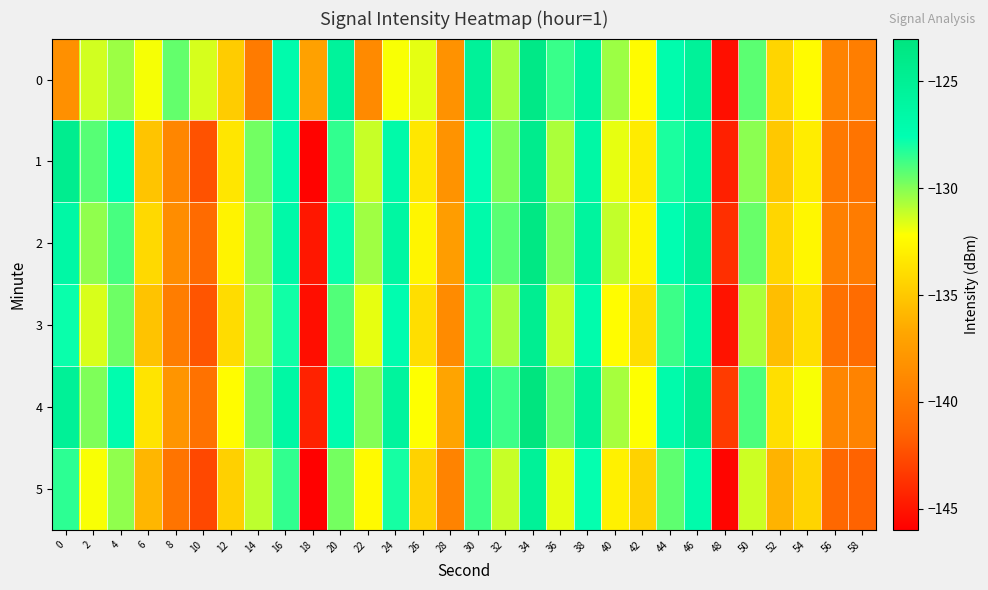

Reading left to right, transcribe all the data shown in this chart.

0: 0=-138.3	2=-131.4	4=-130.4	6=-132.0	8=-129.4	10=-131.5	12=-134.8	14=-139.9	16=-127.0	18=-137.1	20=-125.6	22=-138.8	24=-132.1	26=-131.7	28=-138.2	30=-125.4	32=-130.6	34=-123.8	36=-128.6	38=-125.8	40=-130.4	42=-132.4	44=-127.2	46=-125.4	48=-145.2	50=-129.2	52=-134.3	54=-132.4	56=-139.3	58=-139.6
1: 0=-124.5	2=-129.2	4=-127.7	6=-135.2	8=-139.0	10=-142.2	12=-133.5	14=-129.7	16=-127.2	18=-145.8	20=-128.5	22=-131.2	24=-126.8	26=-133.4	28=-138.1	30=-127.6	32=-129.9	34=-124.3	36=-130.7	38=-126.5	40=-131.8	42=-133.2	44=-128.1	46=-126.0	48=-144.5	50=-130.1	52=-135.0	54=-133.1	56=-140.0	58=-140.3
2: 0=-126.5	2=-130.2	4=-128.9	6=-134.1	8=-138.5	10=-141.0	12=-132.8	14=-130.1	16=-126.7	18=-144.9	20=-127.8	22=-130.5	24=-126.2	26=-132.7	28=-137.4	30=-126.9	32=-129.2	34=-123.5	36=-130.0	38=-125.8	40=-131.1	42=-132.7	44=-127.5	46=-125.2	48=-143.8	50=-129.5	52=-134.3	54=-132.6	56=-139.5	58=-139.8
3: 0=-127.8	2=-131.5	4=-129.6	6=-135.3	8=-139.7	10=-142.1	12=-134.0	14=-130.4	16=-127.9	18=-145.3	20=-129.1	22=-131.8	24=-127.4	26=-133.9	28=-138.7	30=-128.1	32=-130.6	34=-124.7	36=-131.2	38=-127.1	40=-132.3	42=-133.9	44=-128.7	46=-126.4	48=-145.1	50=-130.7	52=-135.5	54=-133.8	56=-140.6	58=-140.9
4: 0=-125.2	2=-129.9	4=-127.3	6=-133.6	8=-138.0	10=-140.5	12=-132.3	14=-129.7	16=-126.4	18=-144.4	20=-127.3	22=-130.0	24=-125.7	26=-132.2	28=-136.9	30=-125.6	32=-128.7	34=-123.0	36=-129.5	38=-125.3	40=-130.6	42=-132.2	44=-127.0	46=-124.7	48=-143.3	50=-129.0	52=-133.8	54=-132.1	56=-139.0	58=-139.3
5: 0=-128.4	2=-132.1	4=-130.2	6=-135.9	8=-140.3	10=-142.7	12=-134.6	14=-131.0	16=-128.5	18=-145.9	20=-129.7	22=-132.4	24=-128.0	26=-134.5	28=-139.3	30=-128.7	32=-131.2	34=-125.3	36=-131.8	38=-127.7	40=-132.9	42=-134.5	44=-129.3	46=-127.0	48=-145.7	50=-131.3	52=-136.1	54=-134.4	56=-141.2	58=-141.5